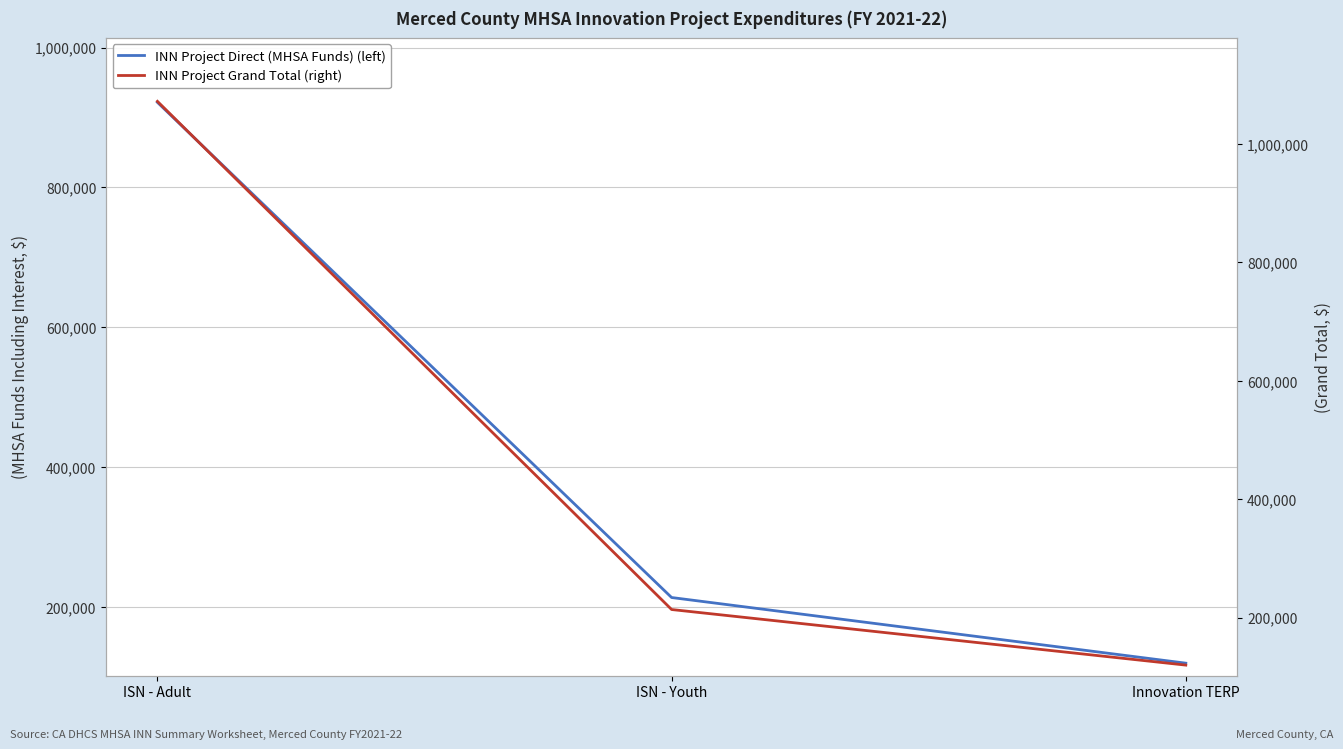

What is the label of the 3rd point from the right?

ISN - Adult